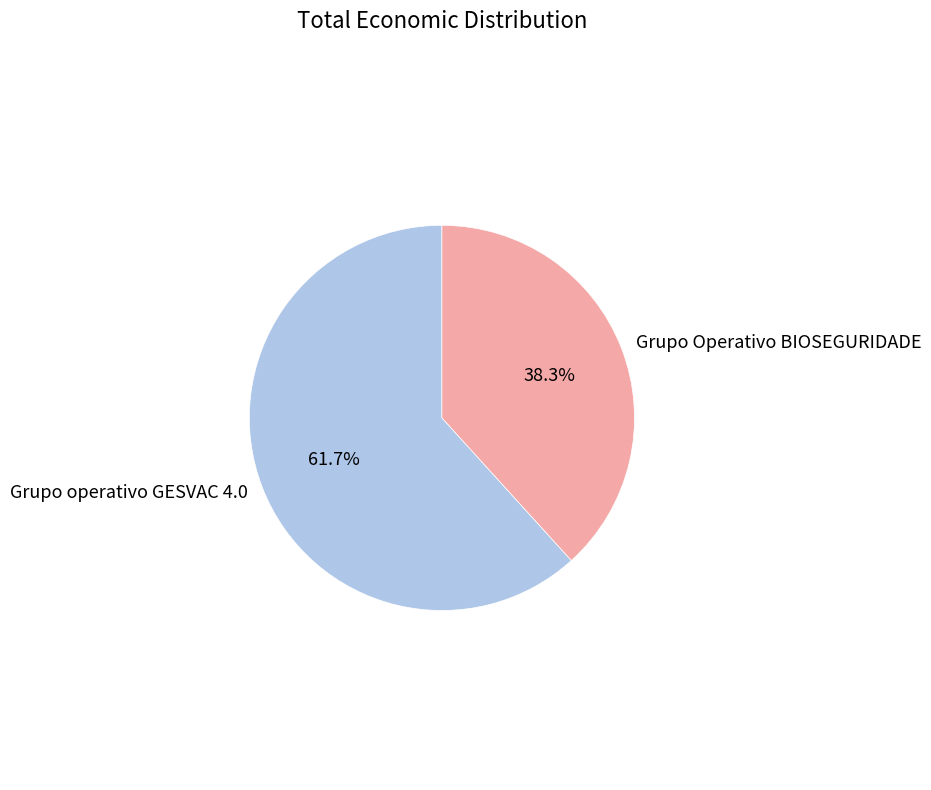

What percentage is the Grupo operativo GESVAC 4.0 slice, to the nearest percent?

62%